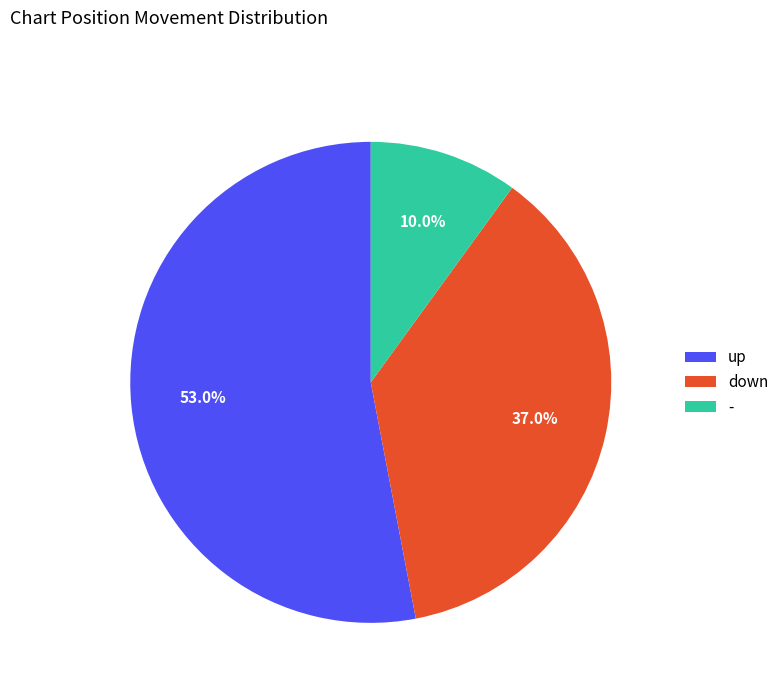

How many slices are in this pie chart?

3